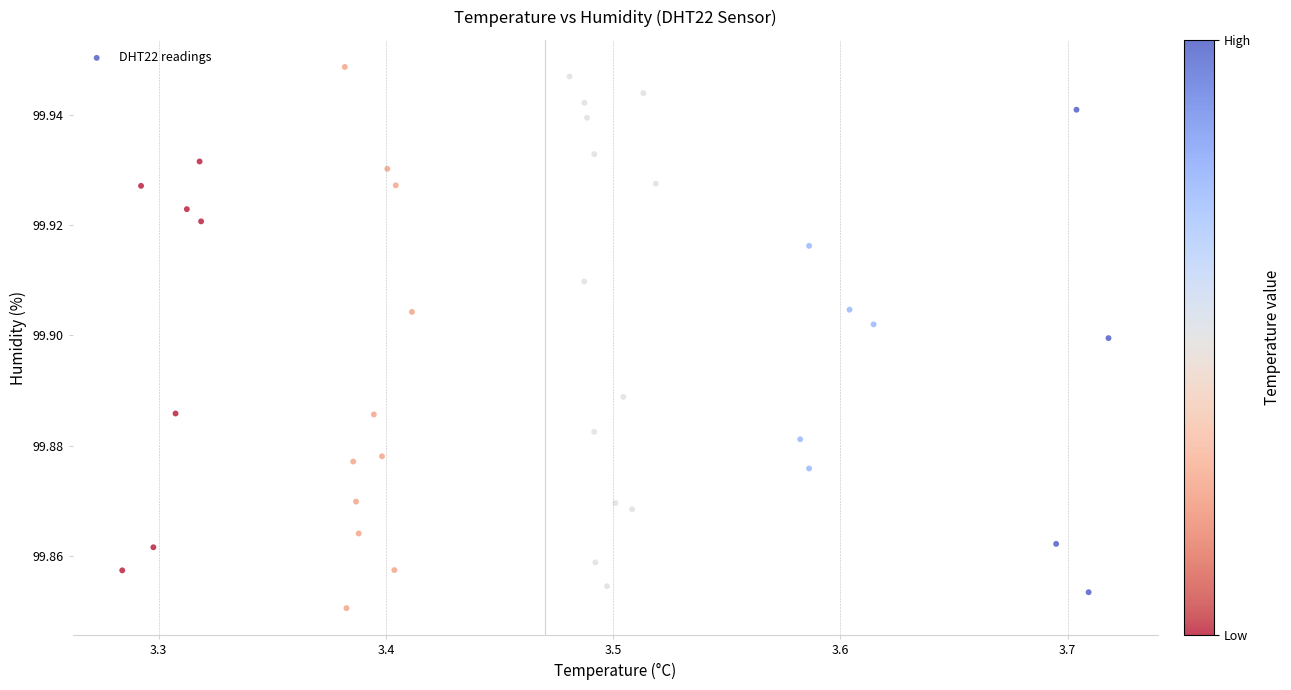

What is the range of X values (max minus min)?

0.4